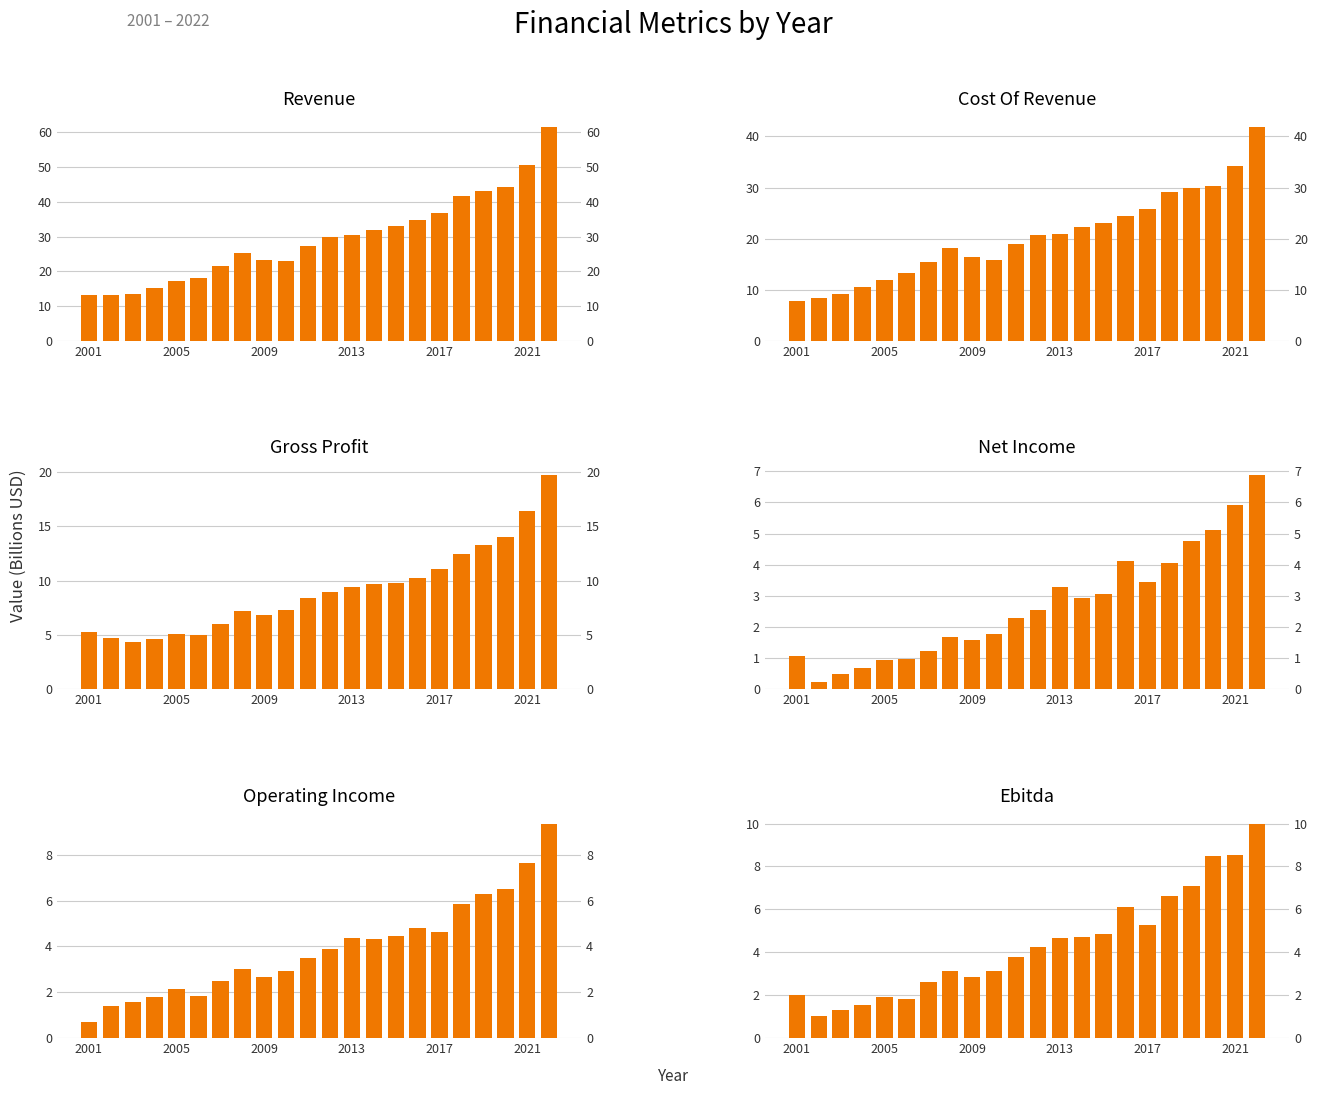

Reading left to right, extract all data points from this chart.

Revenue: 13.1	13.1	13.4	15.1	17.1	18.2	21.5	25.3	23.2	23.1	27.4	29.8	30.4	31.9	32.9	34.8	36.8	41.6	43.2	44.3	50.5	61.6
Cost Of Revenue: 7.8	8.4	9.1	10.5	12.0	13.2	15.4	18.1	16.3	15.8	19.0	20.8	21.0	22.2	23.1	24.5	25.7	29.2	29.9	30.4	34.2	41.9
Gross Profit: 5.2	4.7	4.3	4.6	5.1	5.0	6.0	7.2	6.8	7.3	8.4	9.0	9.4	9.7	9.8	10.3	11.0	12.4	13.3	14.0	16.4	19.7
Net Income: 1.1	0.2	0.5	0.7	0.9	1.0	1.2	1.7	1.6	1.8	2.3	2.6	3.3	2.9	3.1	4.1	3.4	4.1	4.8	5.1	5.9	6.9
Operating Income: 0.7	1.4	1.6	1.8	2.1	1.8	2.5	3.0	2.6	2.9	3.5	3.9	4.3	4.3	4.4	4.8	4.6	5.8	6.3	6.5	7.6	9.4
Ebitda: 2.0	1.0	1.3	1.5	1.9	1.8	2.6	3.1	2.8	3.1	3.8	4.2	4.7	4.7	4.9	6.1	5.2	6.6	7.1	8.5	8.5	10.0